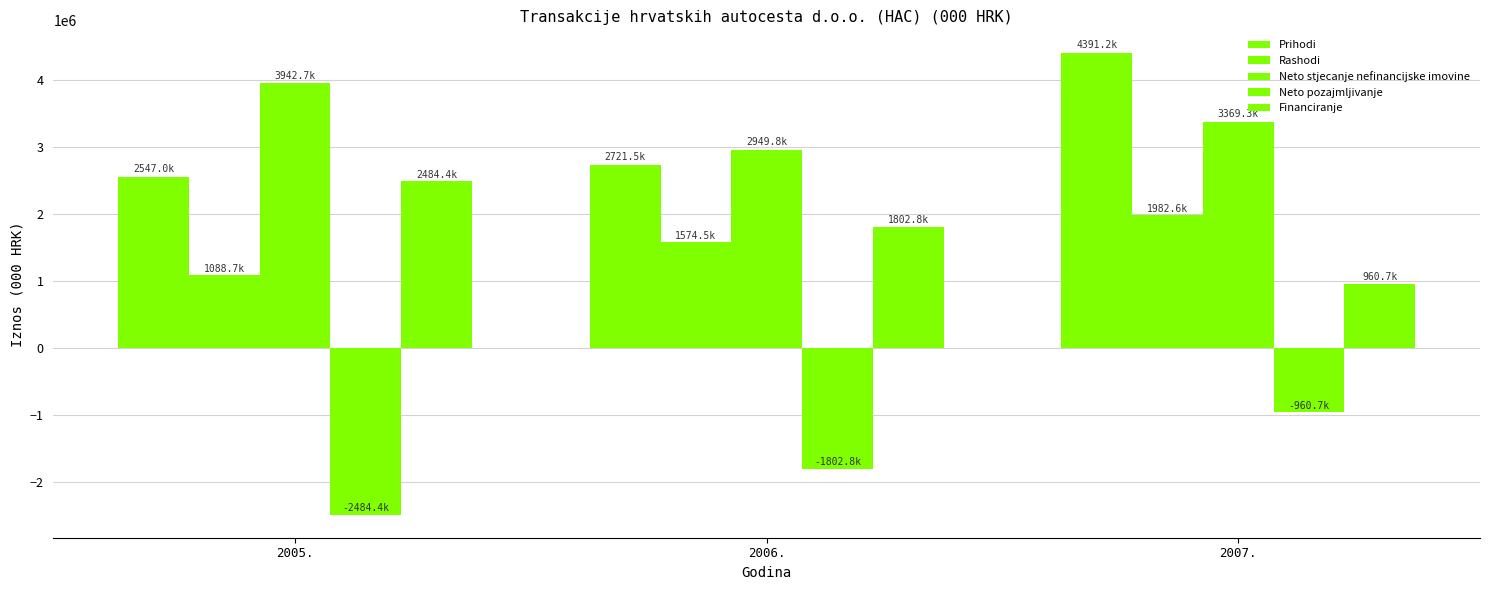

How many bars are there in total?

15